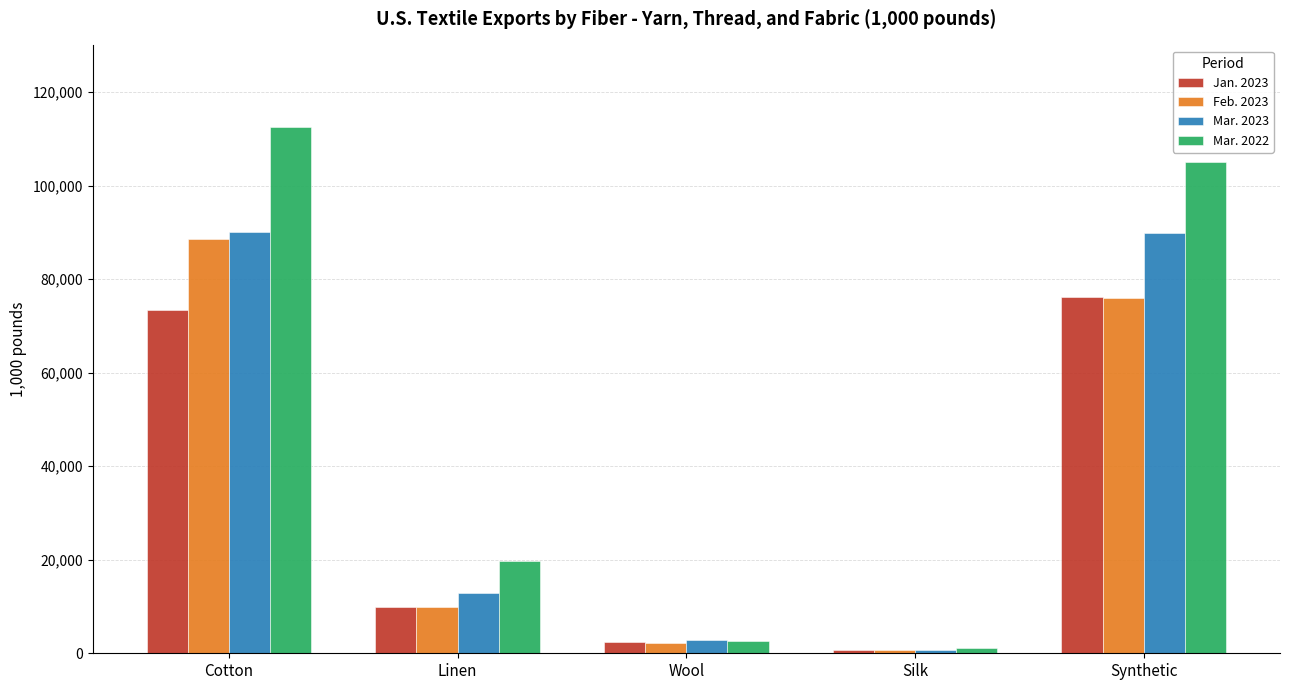

Which series has the largest total across all categories?

Mar. 2022